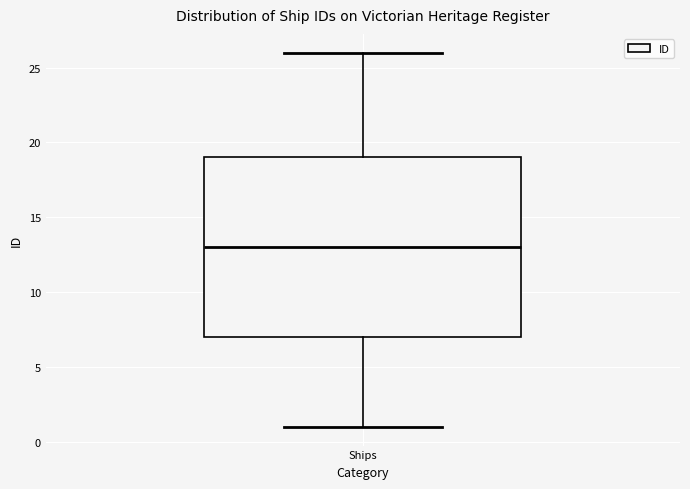

Read this box plot against the y-axis: the position of the median line, the range covered by the box, and the ends of both whiskers. The values are not printed on the chart, so give them approximately, as read against the axis.

median 13, box 7 to 19, whiskers 1 to 26